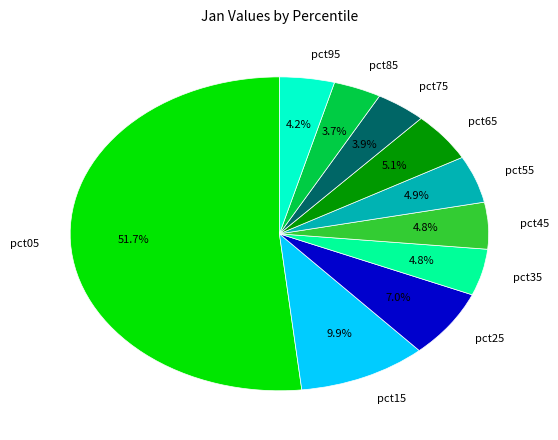

How many segments does this pie chart have?

10